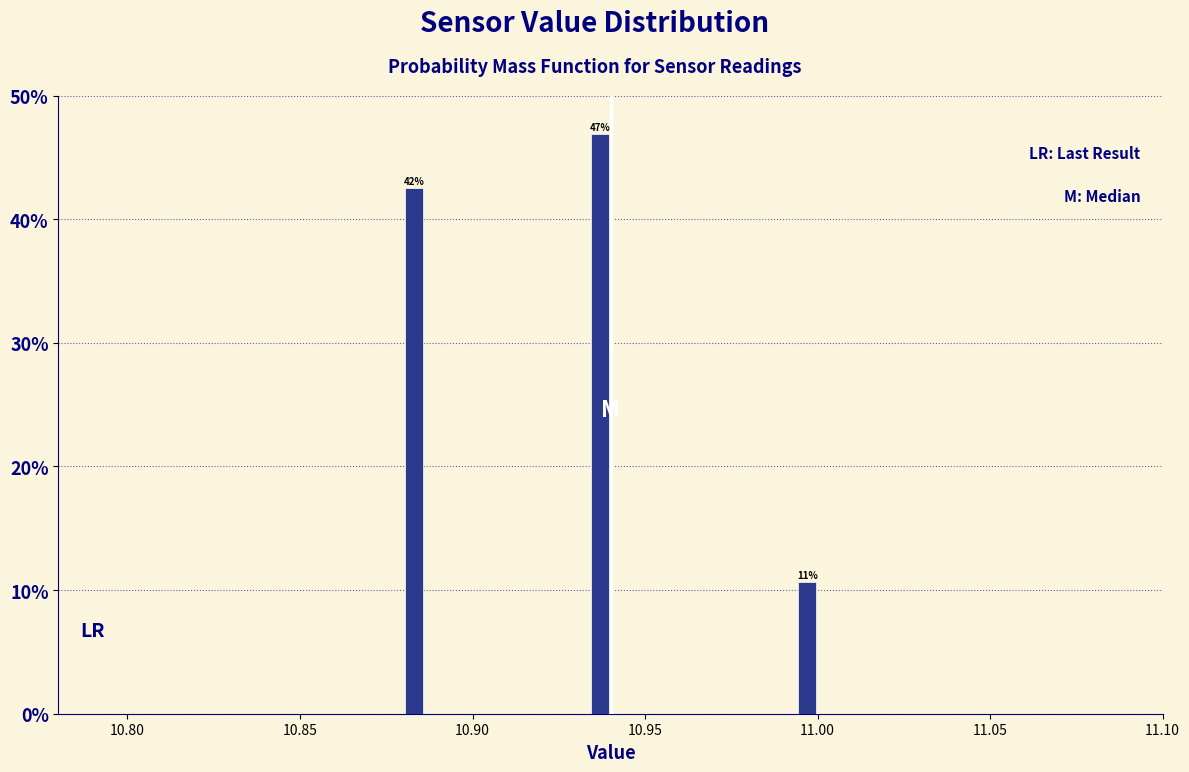

Read against the x-axis, roughly where is the centre of the tallest bar?

10.935